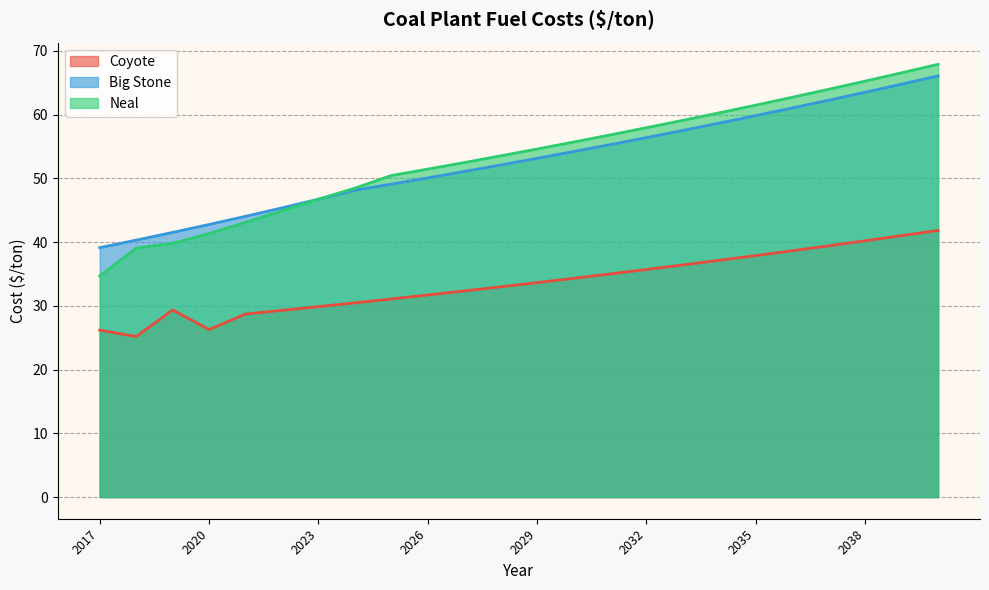

True or false: Neal and Coyote cross at least once.

False